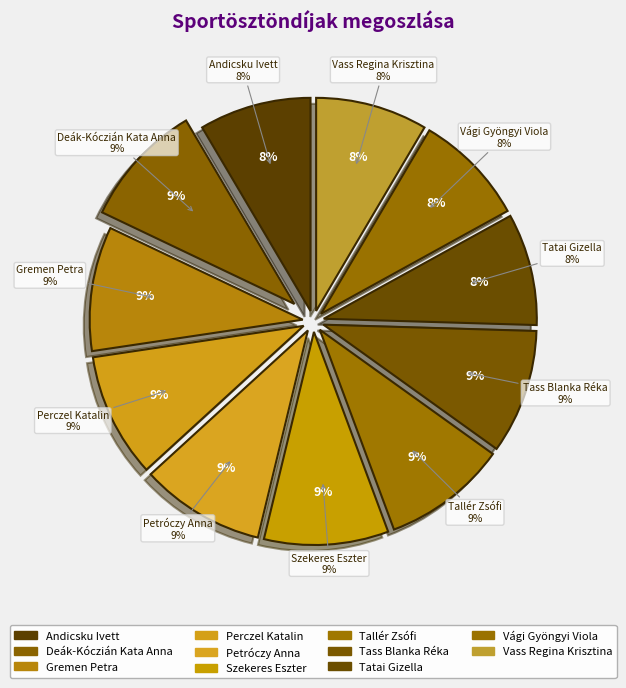

How many segments does this pie chart have?

11